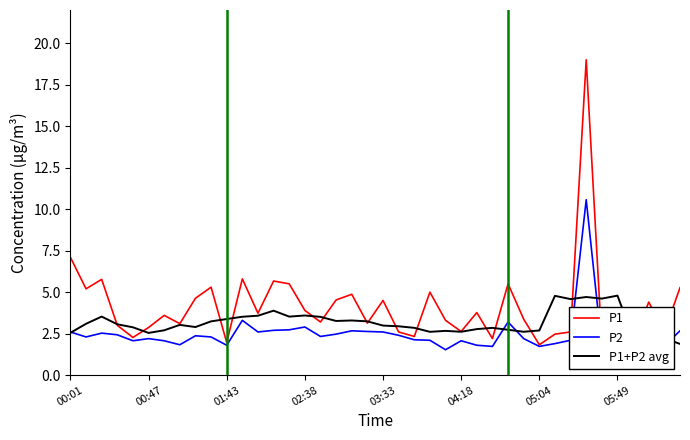

In P1, how many points are higher than both neighbors (excluding endpoints)?

13